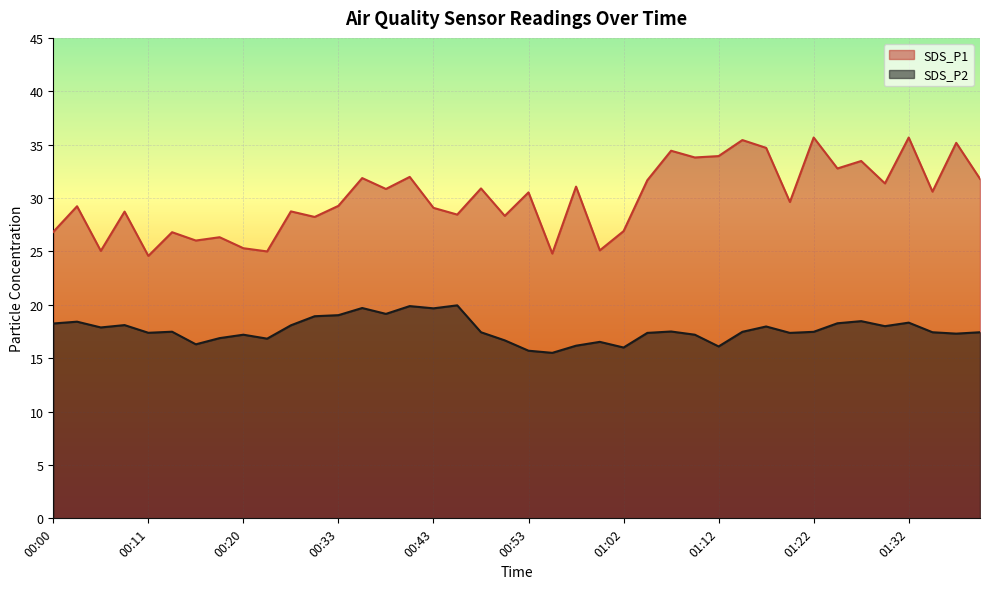

How many interior local peaks does the SDS_P1 series have?

16